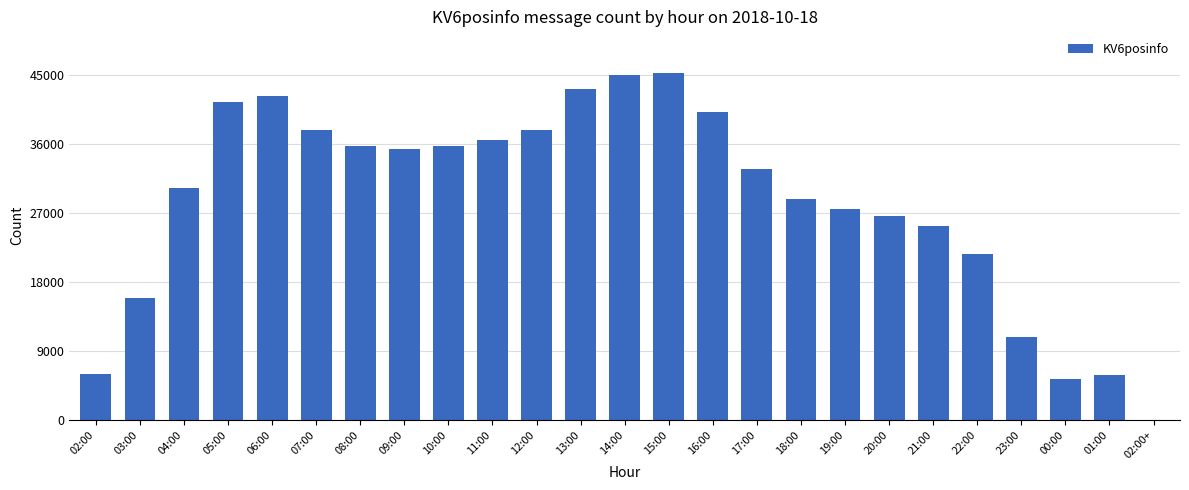

The value at 15:00 is 45235. True or false?

True